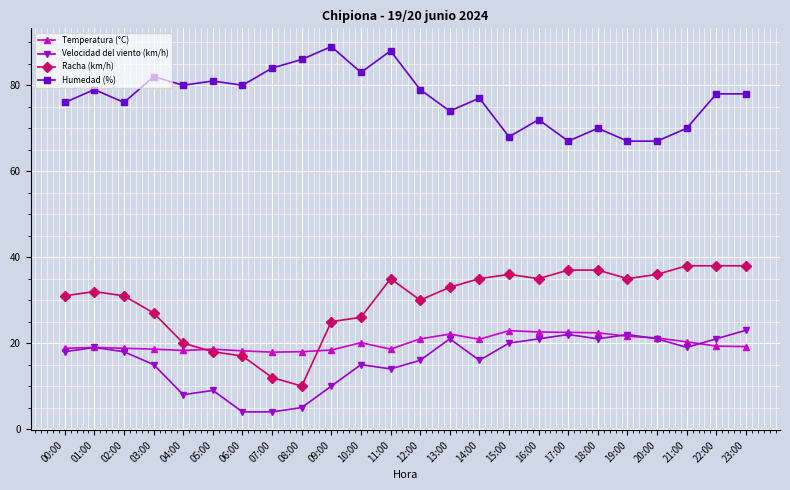

Is this an area chart (filled region under the line)?

No